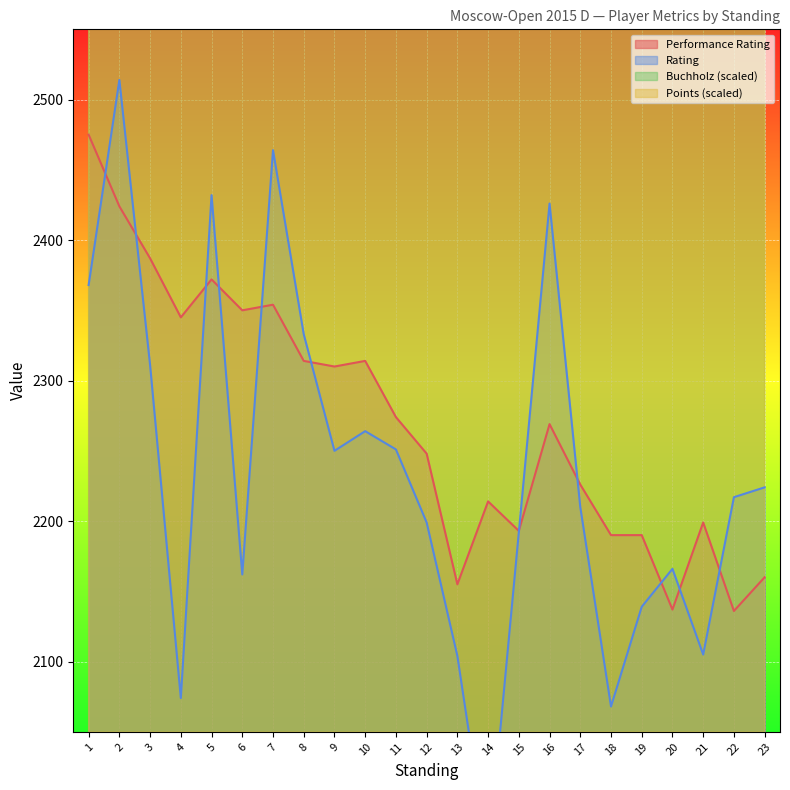

How many data points in Performance Rating are above 2269?

11